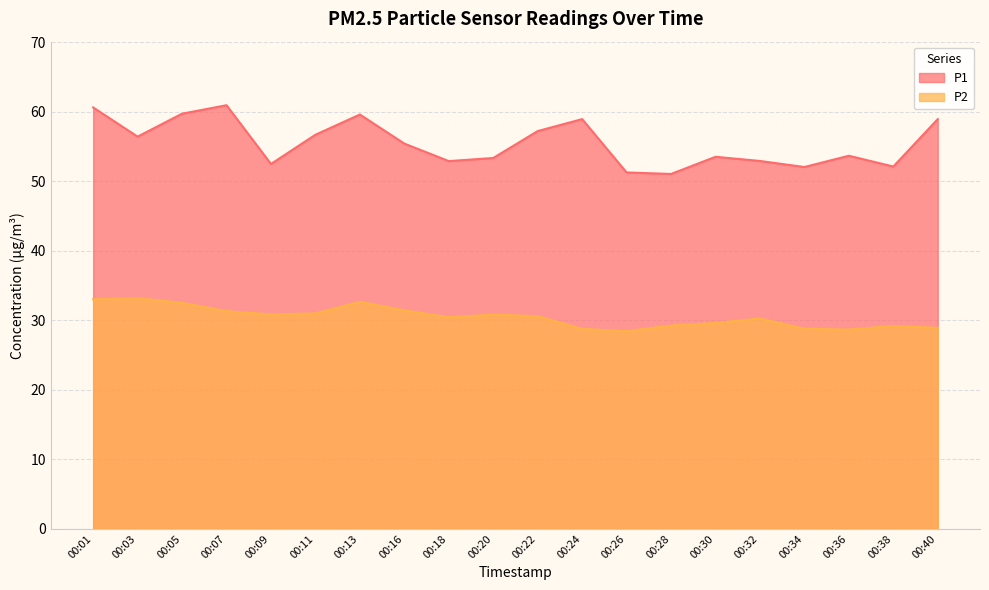

How many lines are shown in the chart?

2